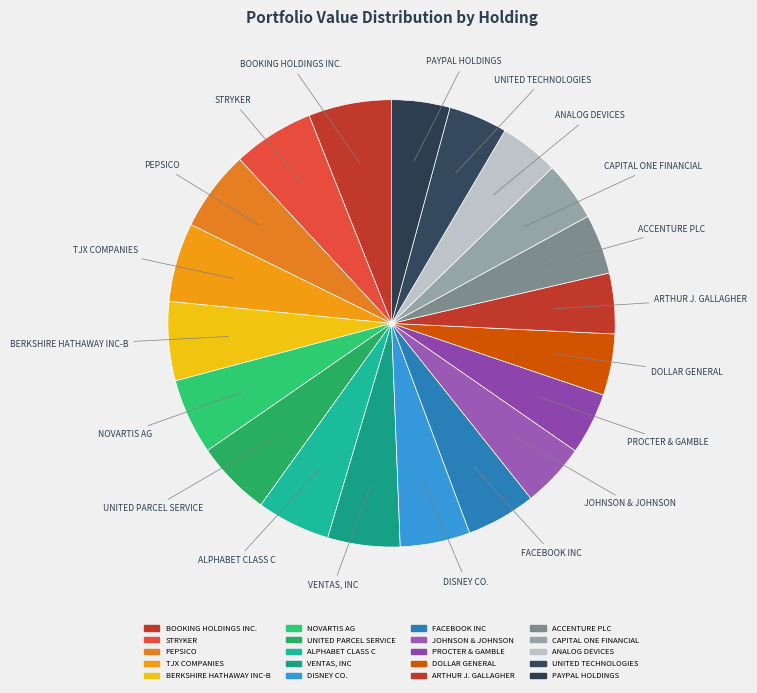

How many slices are in this pie chart?

20